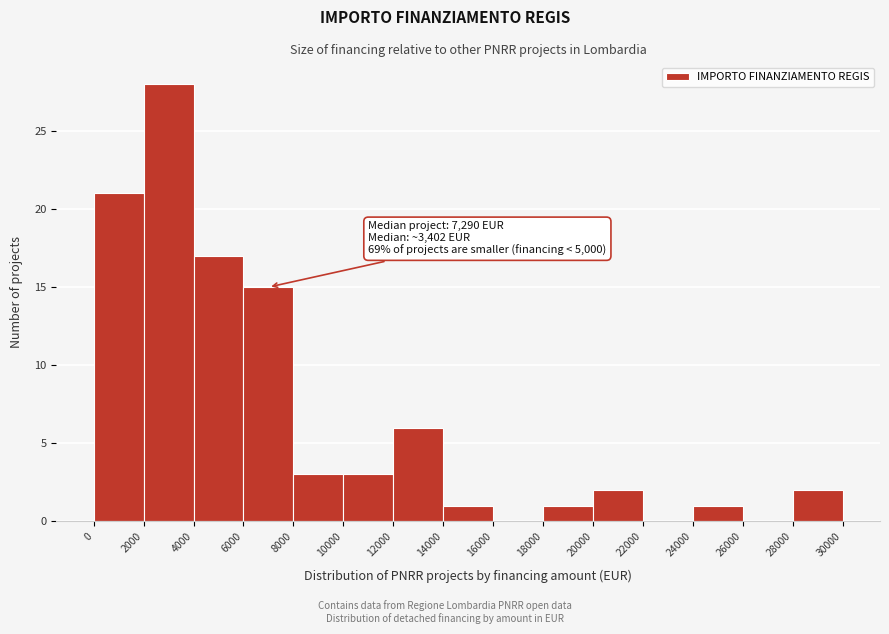

Which range on the x-axis has the tallest bar?

2000 to 4000